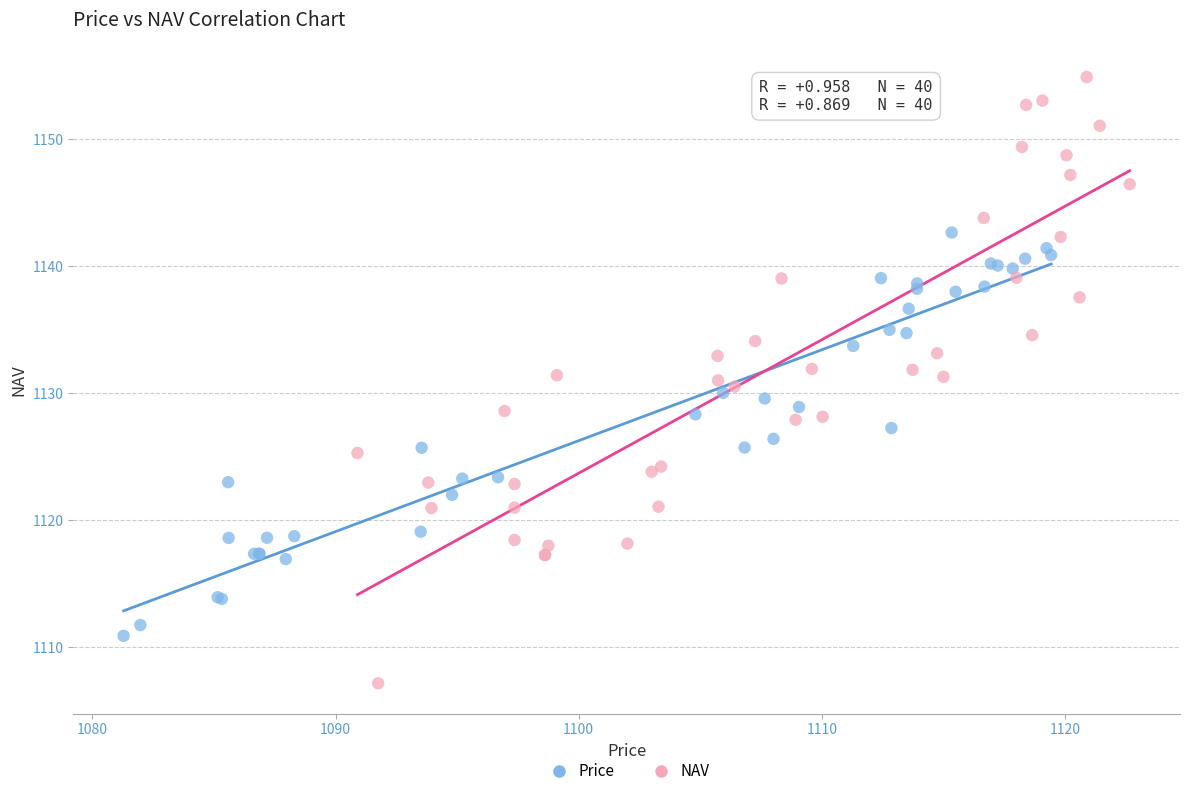

Which series has the largest Y range (max minus min)?

NAV